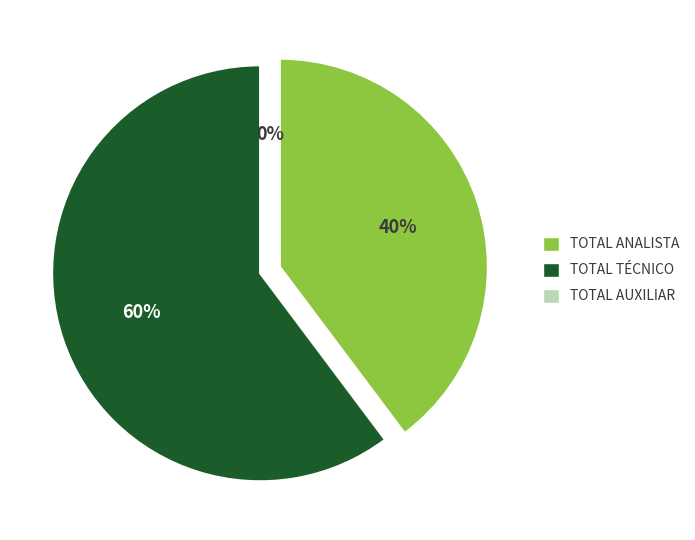

How many segments does this pie chart have?

3